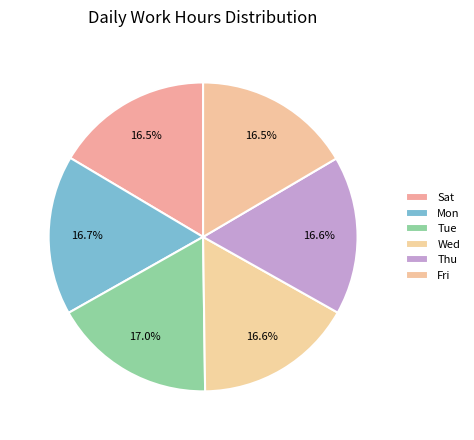

Does any single category account for the majority?

No